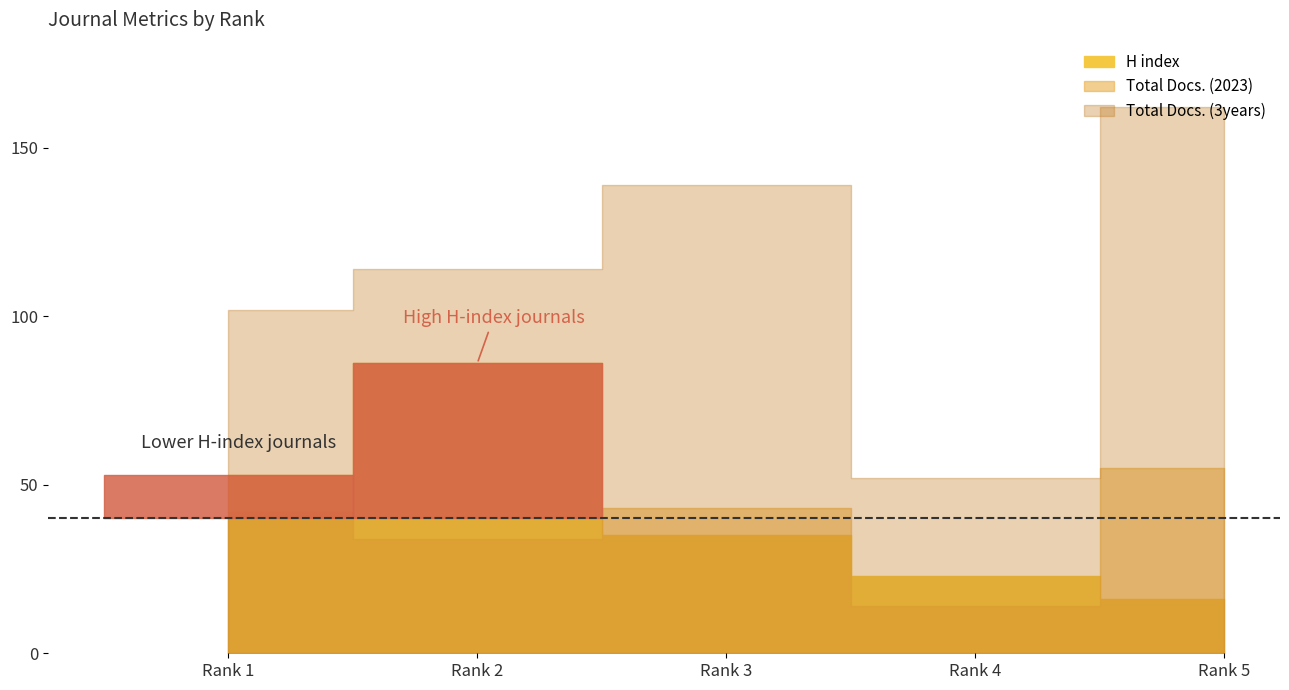

Which has a higher value, Rank 2 or Rank 1?

Rank 2